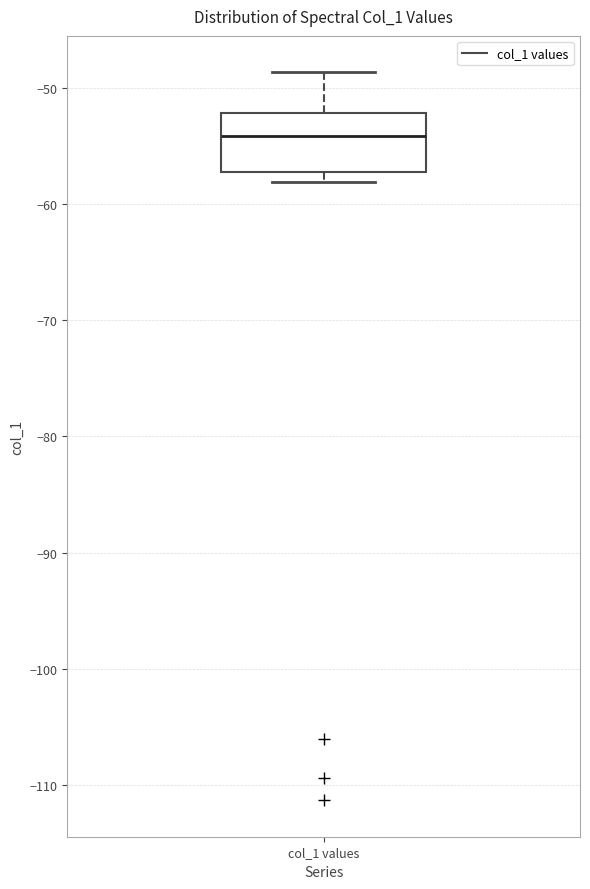

Read this box plot against the y-axis: the position of the median line, the range covered by the box, and the ends of both whiskers. The values are not printed on the chart, so give them approximately, as read against the axis.

median -54, box -57 to -52, whiskers -58 to -49